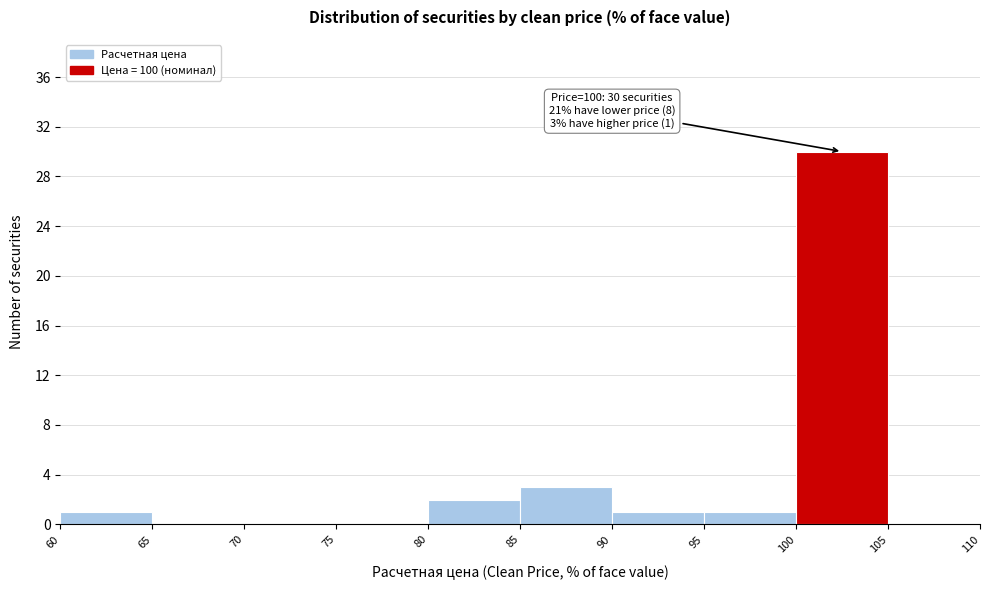

Which range on the x-axis has the tallest bar?

100 to 105